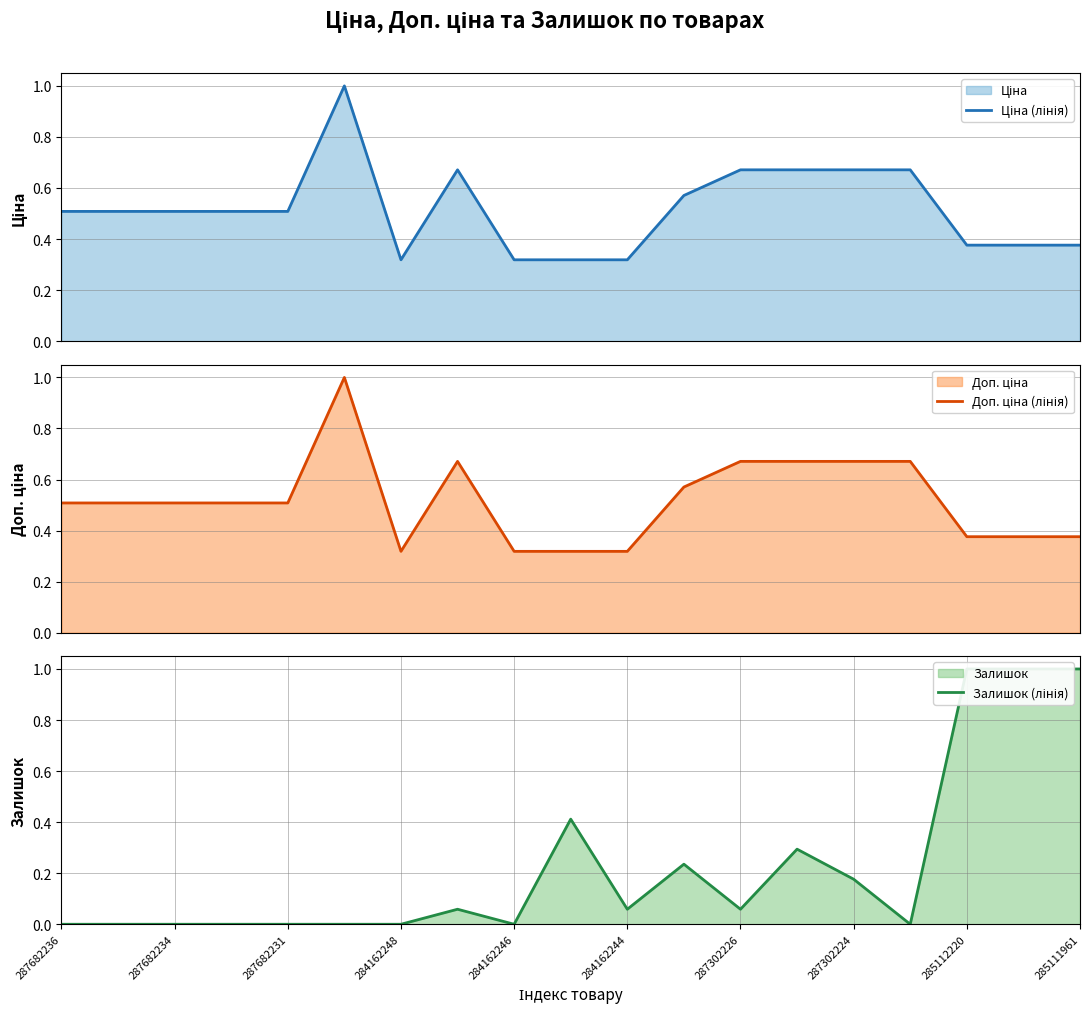

At how many categories does at least one series exceed 0?

19